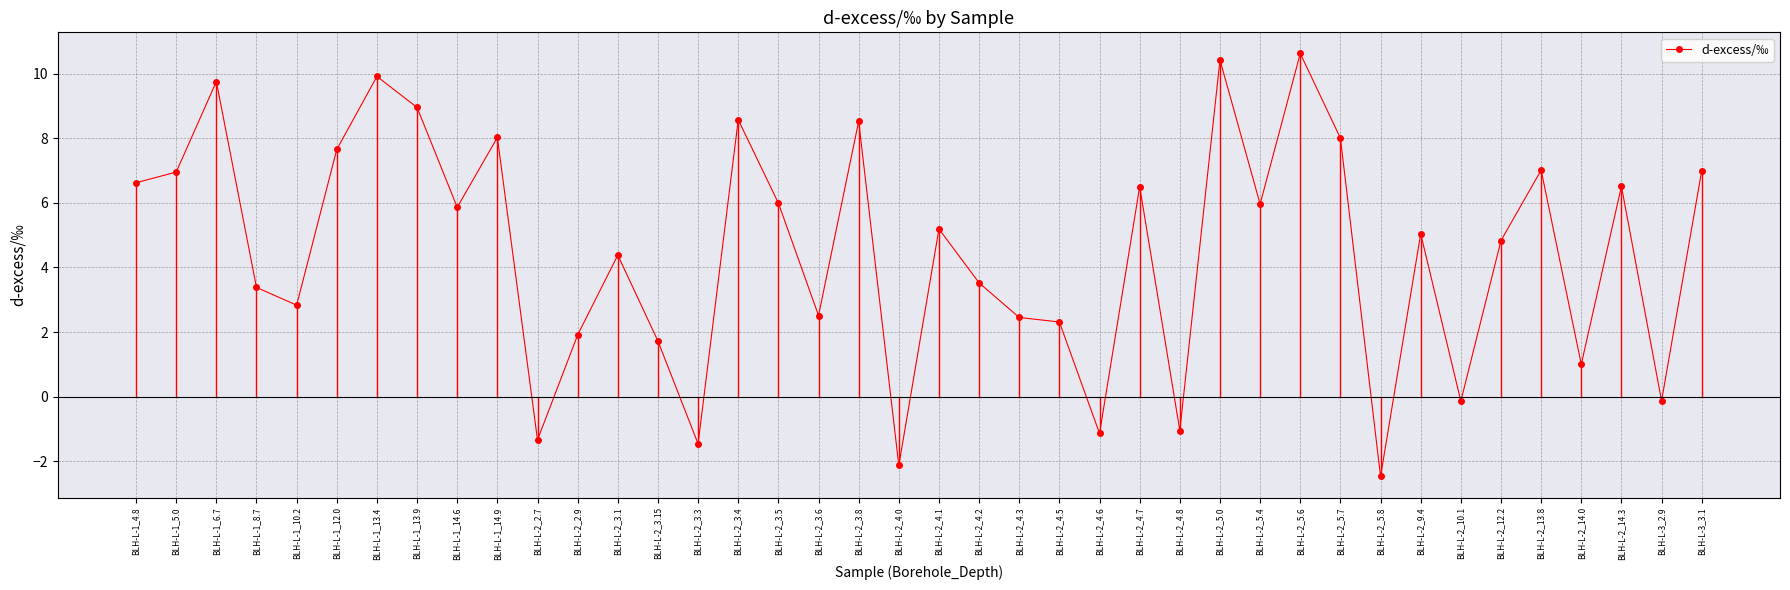

How many distinct data groups are displayed?

1